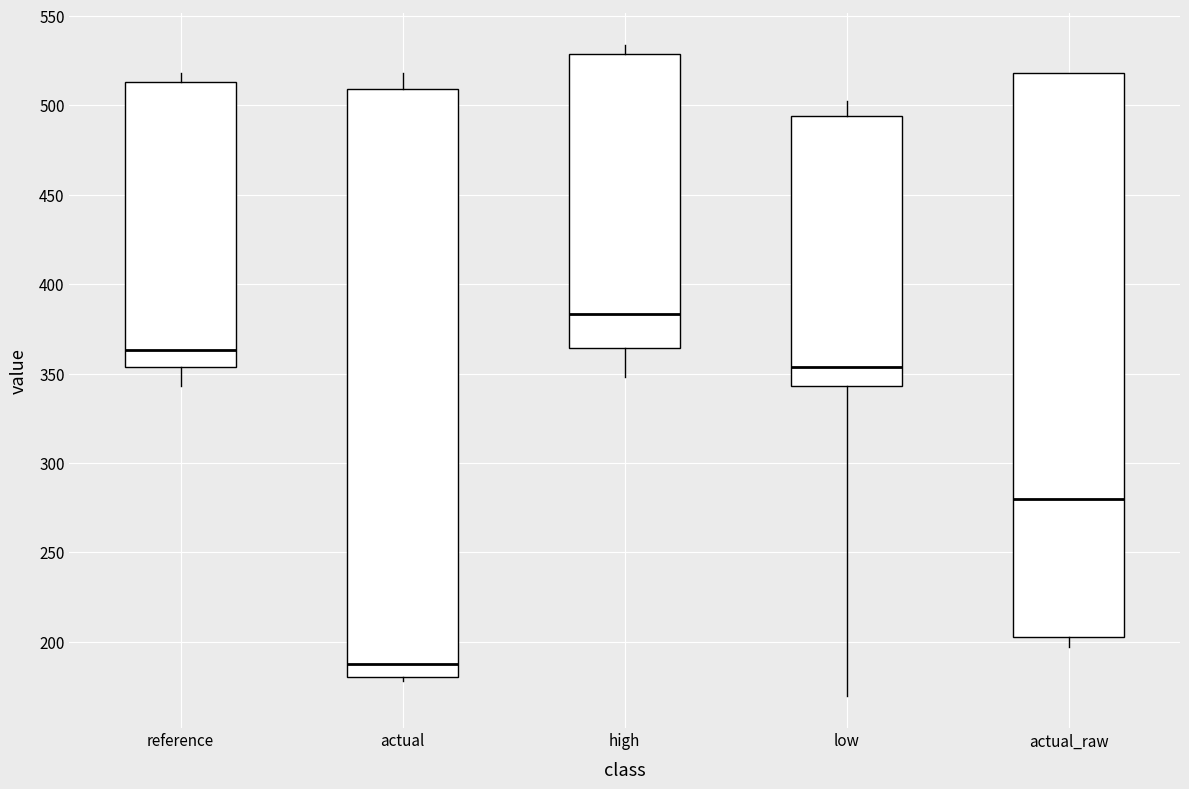

Comparing the boxes themselves (not the whiskers), which one is the tallest?

actual